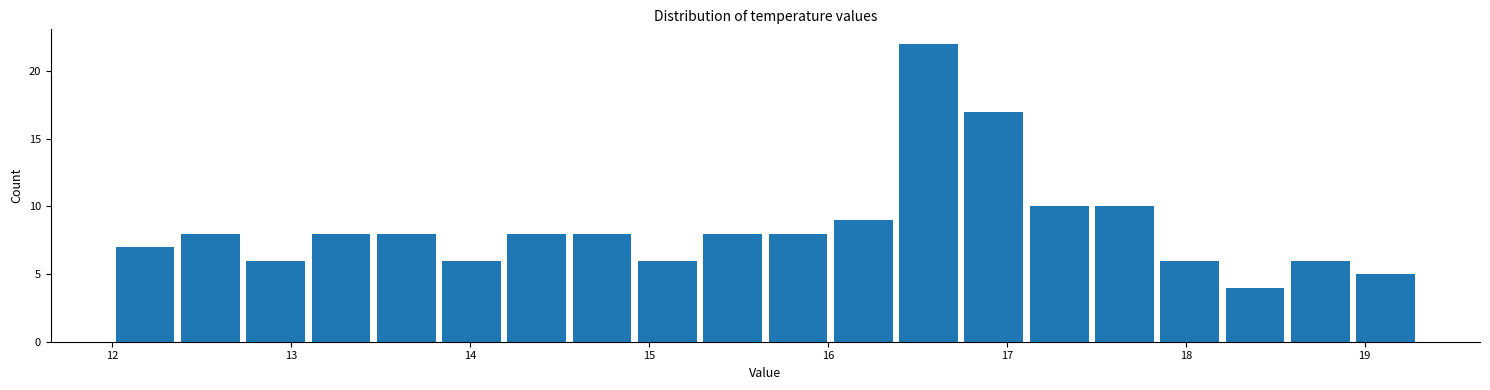

Around what value on the x-axis is the tallest bar? Give the approximate position of its centre, as read against the axis.

16.6